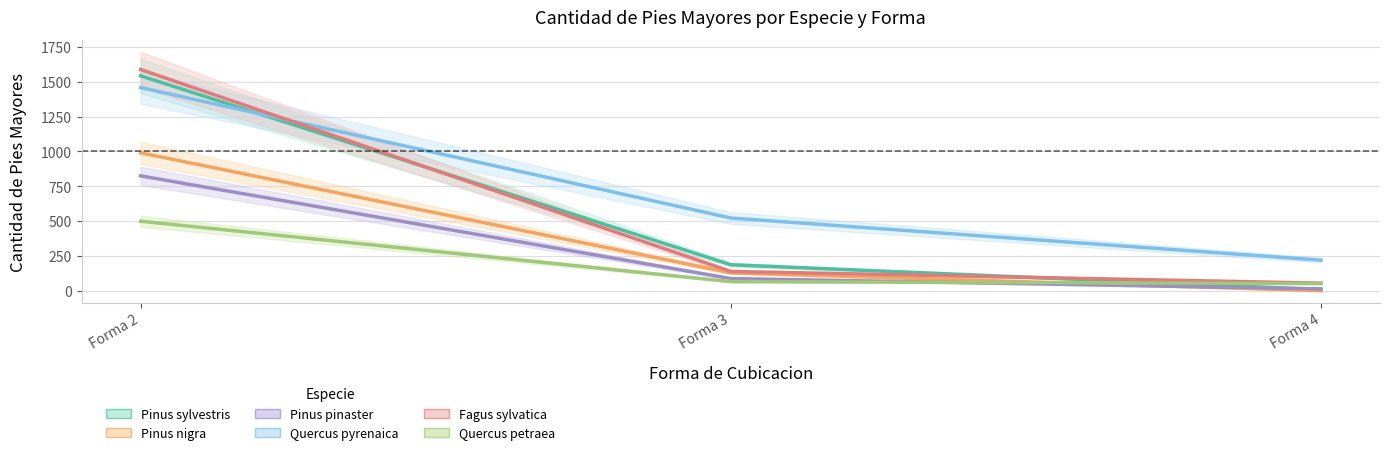

What is the sum of all Pinus sylvestris values?

1740